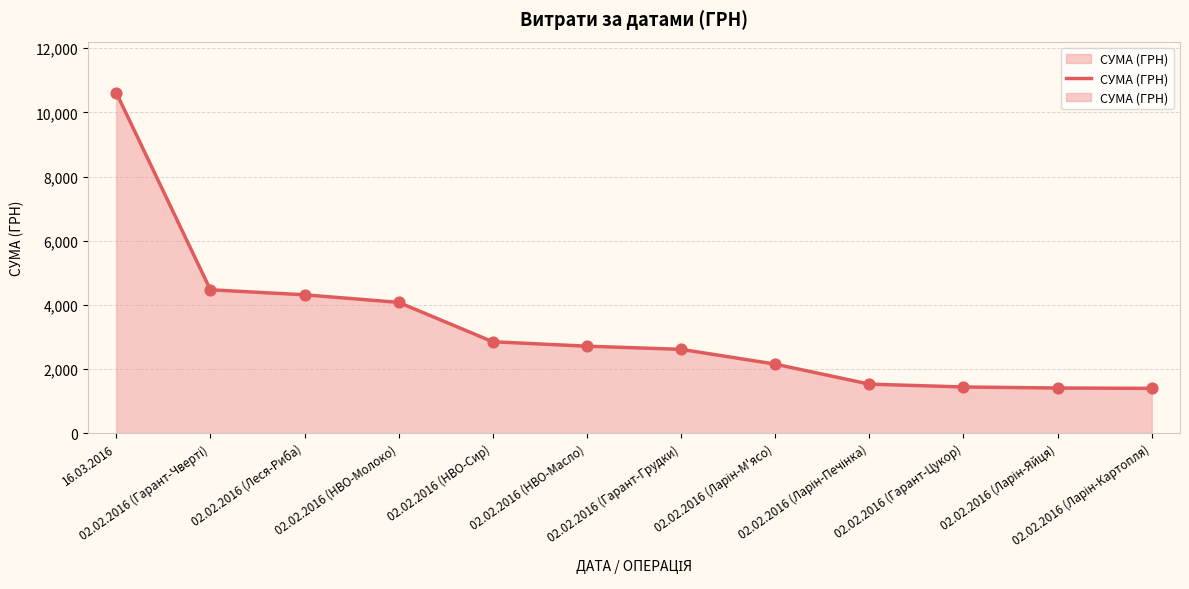

Approximately how many times larger is the value at 02.02.2016 (НВО-Молоко) compared to 02.02.2016 (Ларін-М'ясо)?

1.9